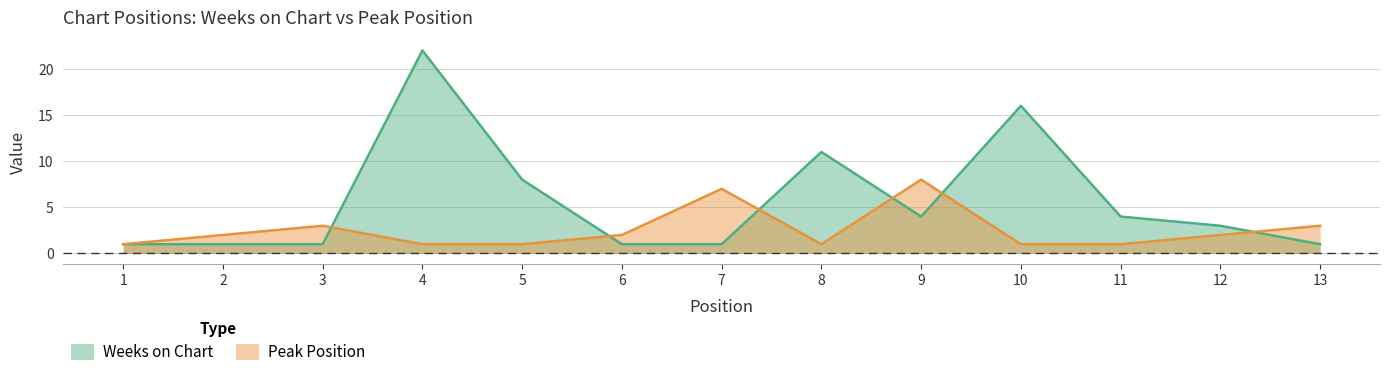

At which category is the sum across all series the highest?

4